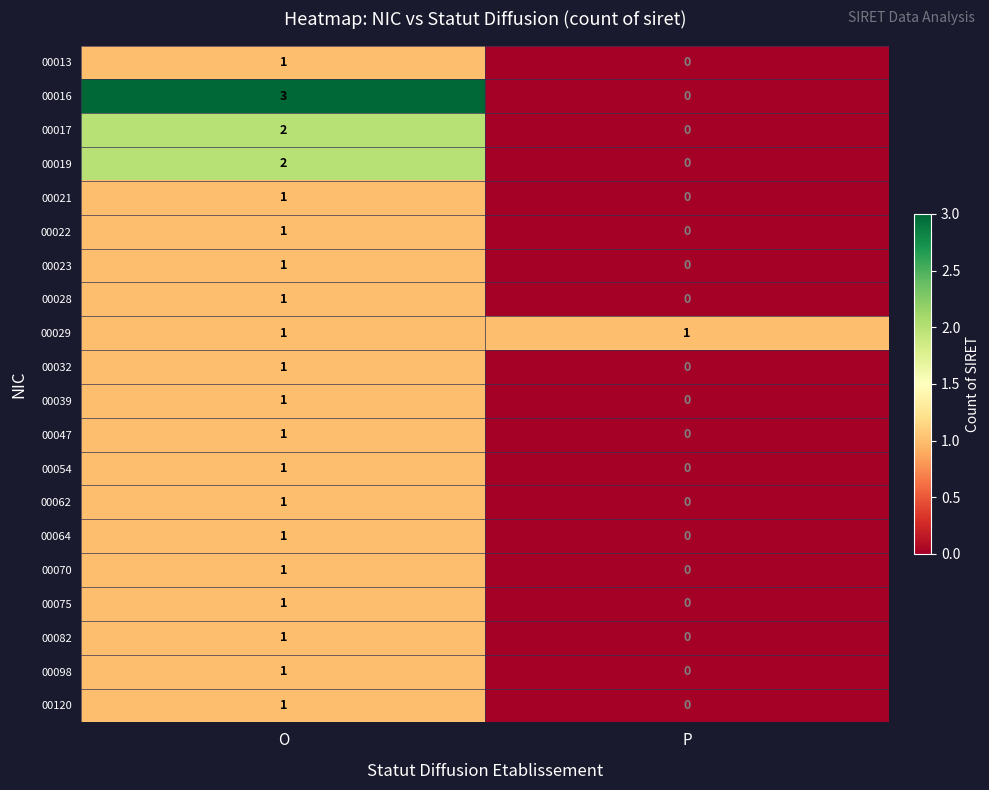

What is the sum of the 00016 values at P and O?

3